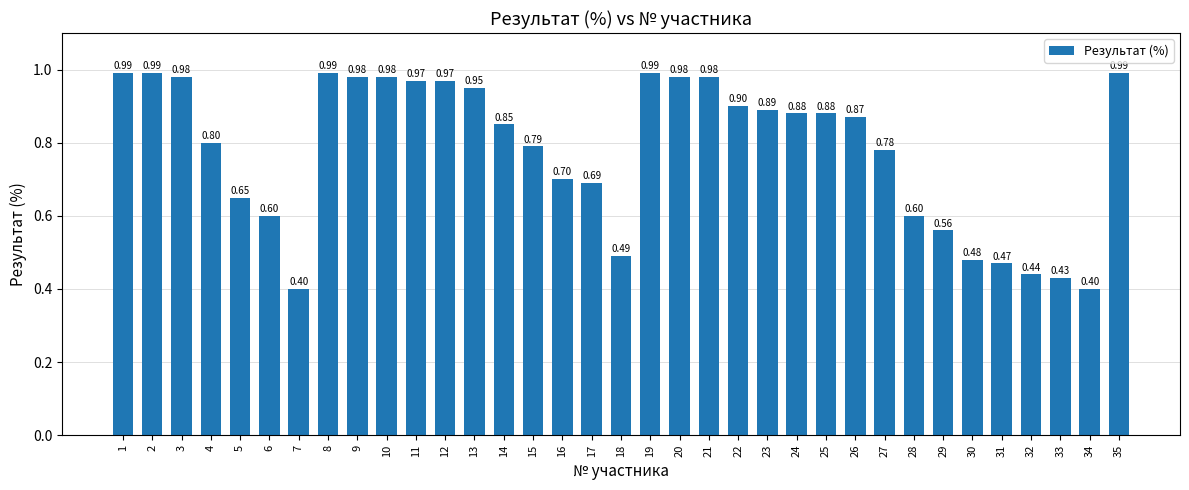

Which has a higher value, 20 or 12?

20